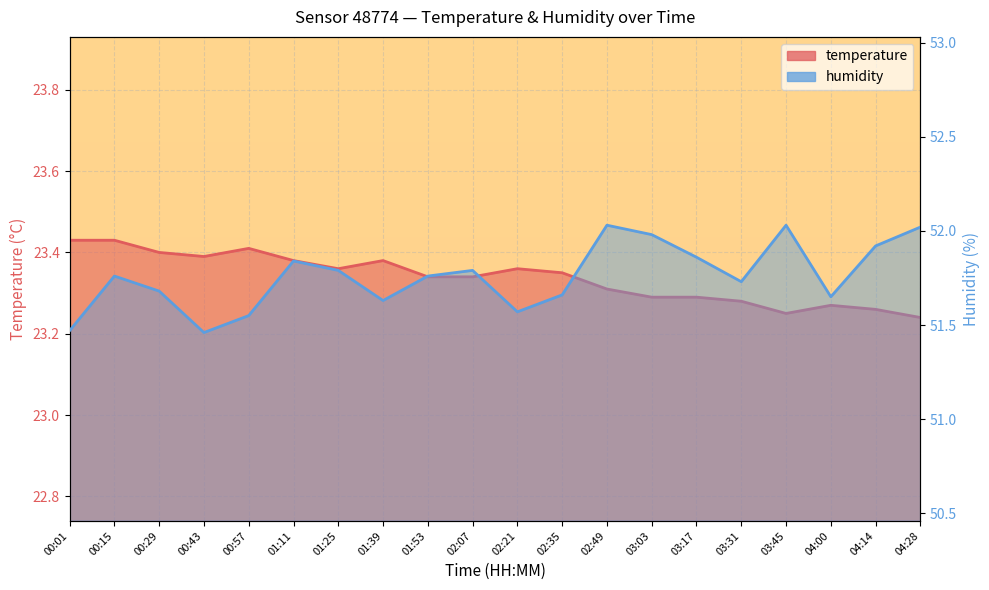

True or false: temperature and humidity cross at least once.

False